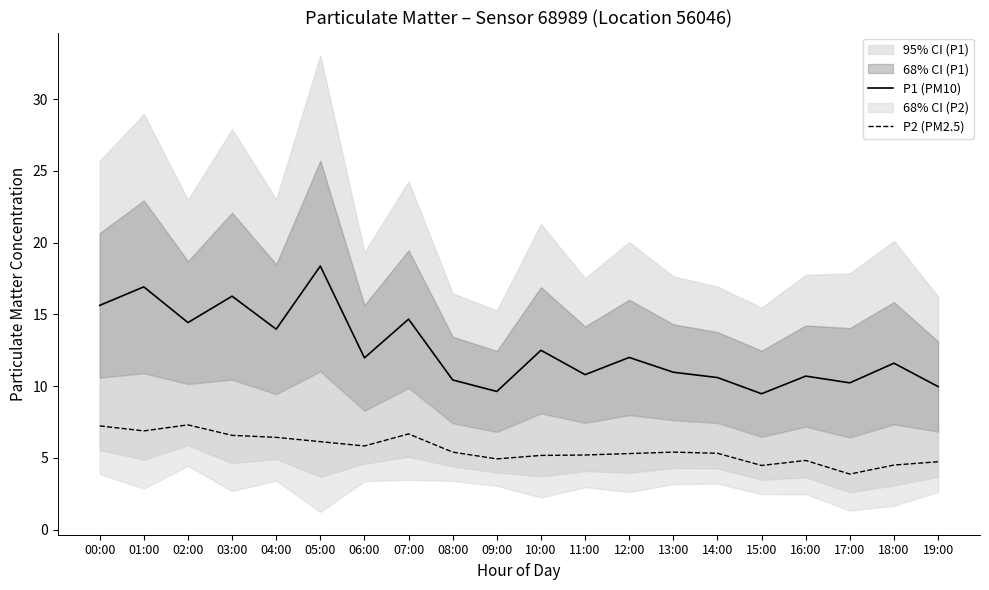

Where is the first local minimum for P2 (PM2.5)?

01:00